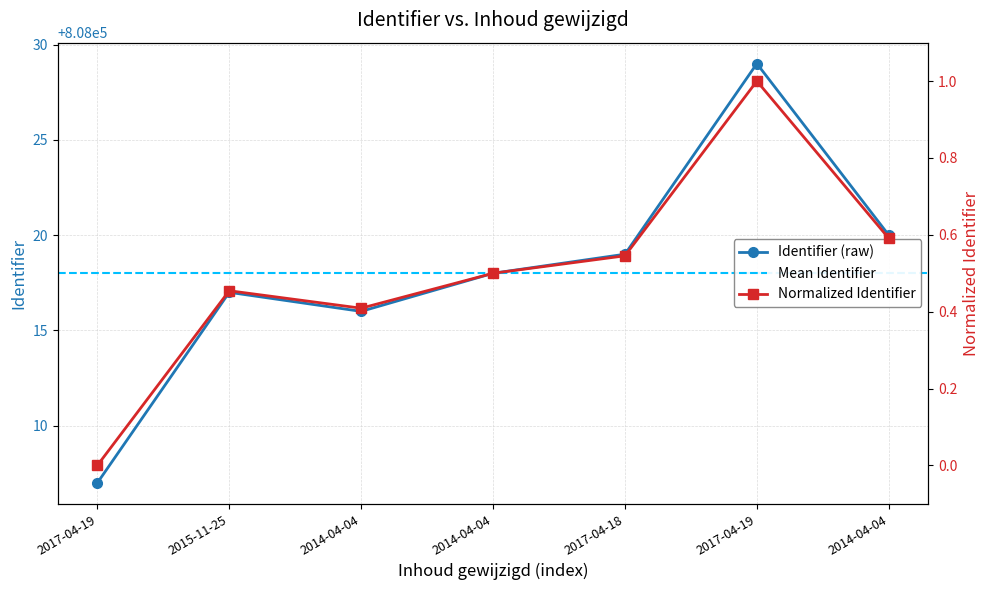

Count the number of values greater than 808018.

3